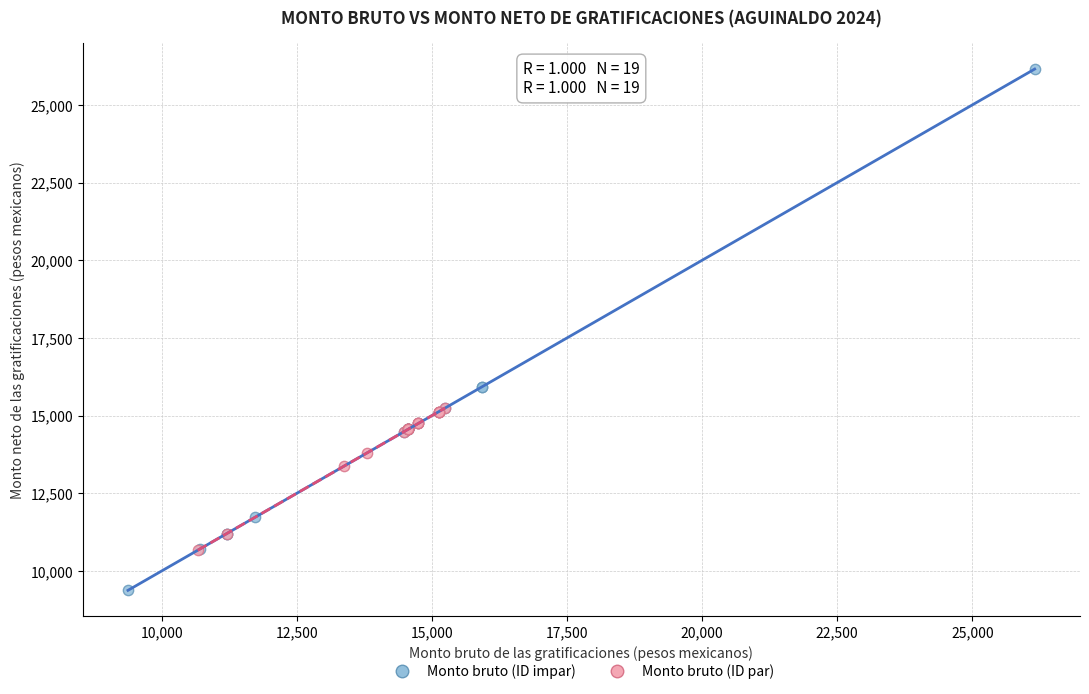

What are all the series names shown in the legend?

Monto bruto (ID impar), Monto bruto (ID par)